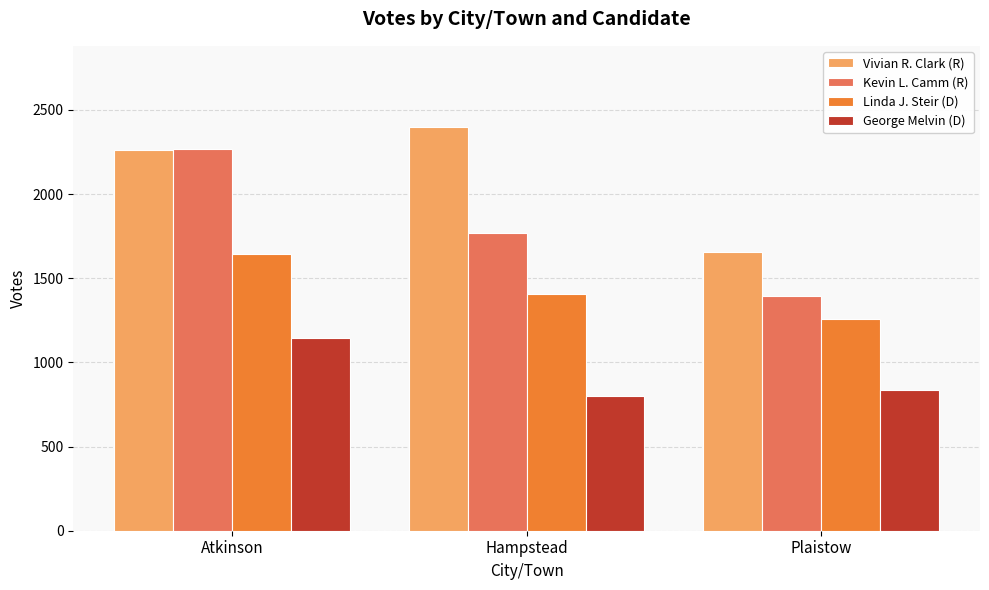

Where is Kevin L. Camm (R) nearest to the value 1834?

Hampstead